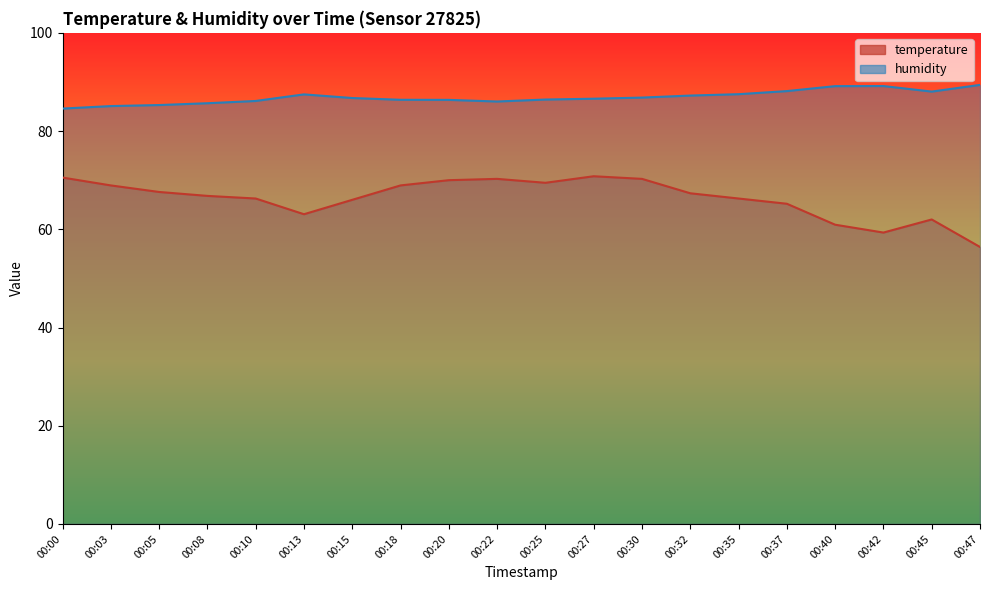

Which series has the largest total across all categories?

humidity